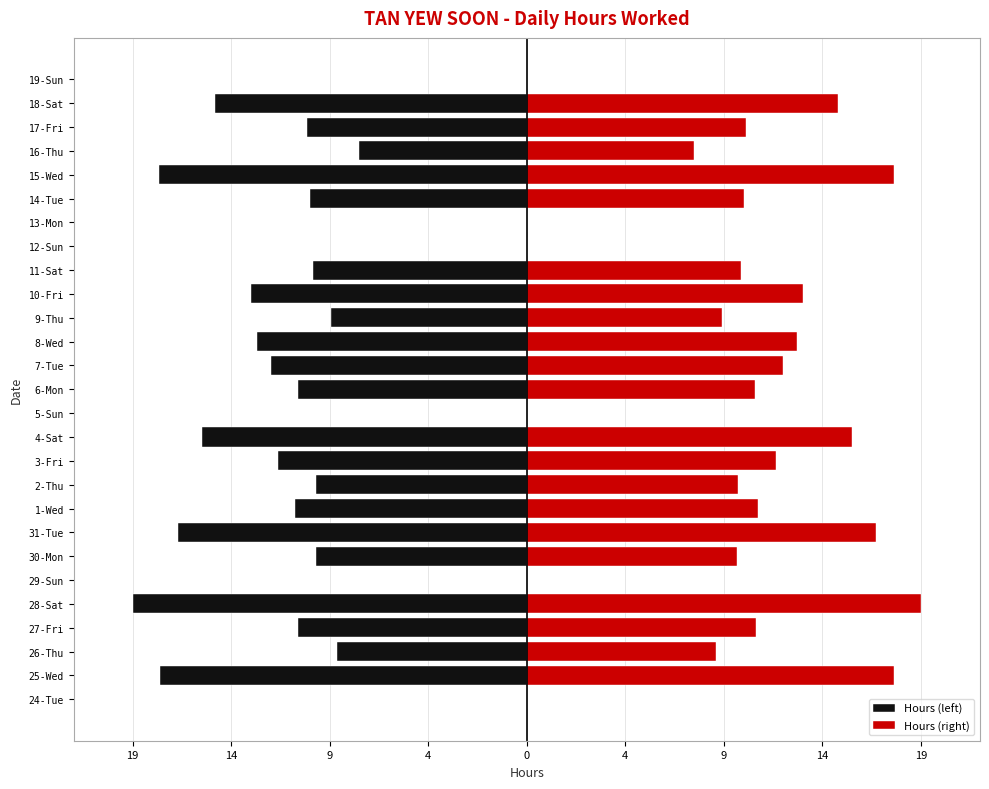

At how many categories does at least one series exceed -4?

27